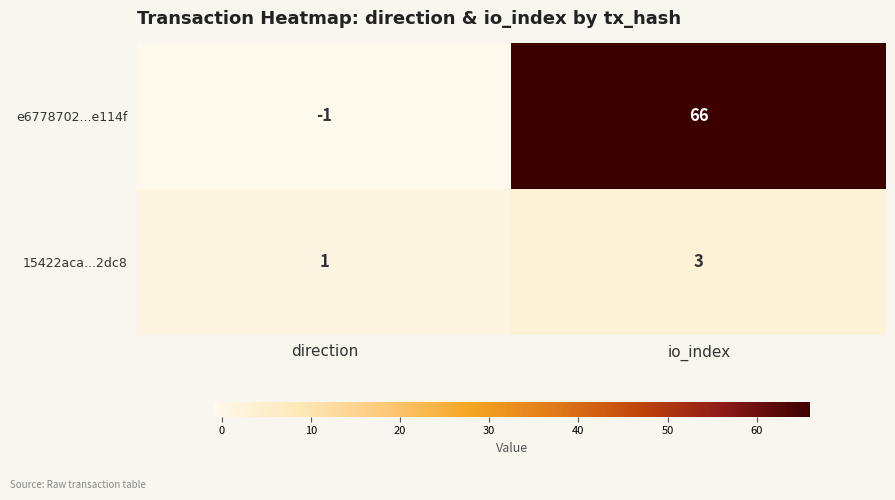

How many data points in e6778702...e114f are less than 66?

1